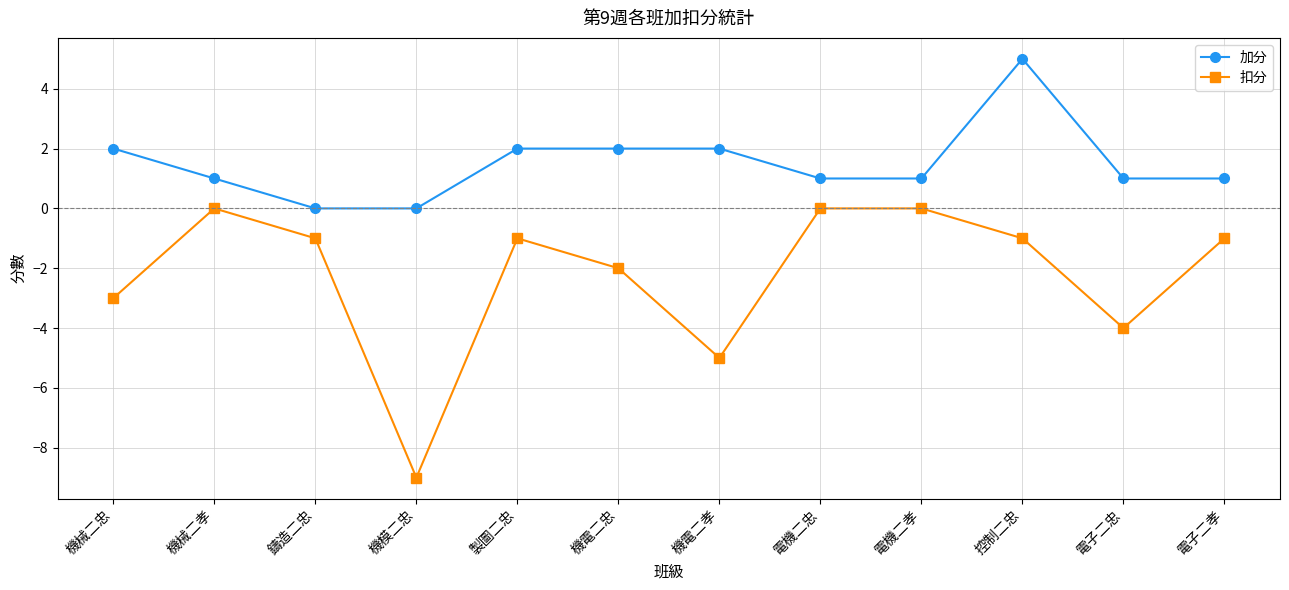

How many lines are shown in the chart?

2